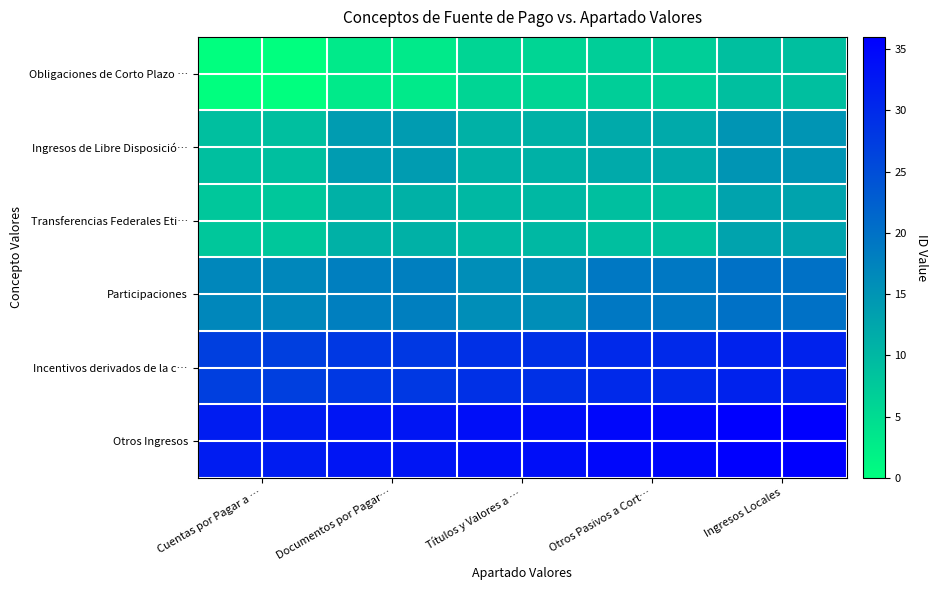

Reading left to right, what are all the values shown in this chart?

Obligaciones de Corto Plazo …: Cuentas por Pagar a …=0	Documentos por Pagar…=3	Títulos y Valores a …=6	Otros Pasivos a Cort…=7	Ingresos Locales=9
Ingresos de Libre Disposició…: Cuentas por Pagar a …=9	Documentos por Pagar…=14	Títulos y Valores a …=11	Otros Pasivos a Cort…=12	Ingresos Locales=15
Transferencias Federales Eti…: Cuentas por Pagar a …=8	Documentos por Pagar…=11	Títulos y Valores a …=10	Otros Pasivos a Cort…=9	Ingresos Locales=13
Participaciones: Cuentas por Pagar a …=17	Documentos por Pagar…=18	Títulos y Valores a …=16	Otros Pasivos a Cort…=19	Ingresos Locales=20
Incentivos derivados de la c…: Cuentas por Pagar a …=27	Documentos por Pagar…=28	Títulos y Valores a …=29	Otros Pasivos a Cort…=30	Ingresos Locales=31
Otros Ingresos: Cuentas por Pagar a …=32	Documentos por Pagar…=33	Títulos y Valores a …=34	Otros Pasivos a Cort…=35	Ingresos Locales=36